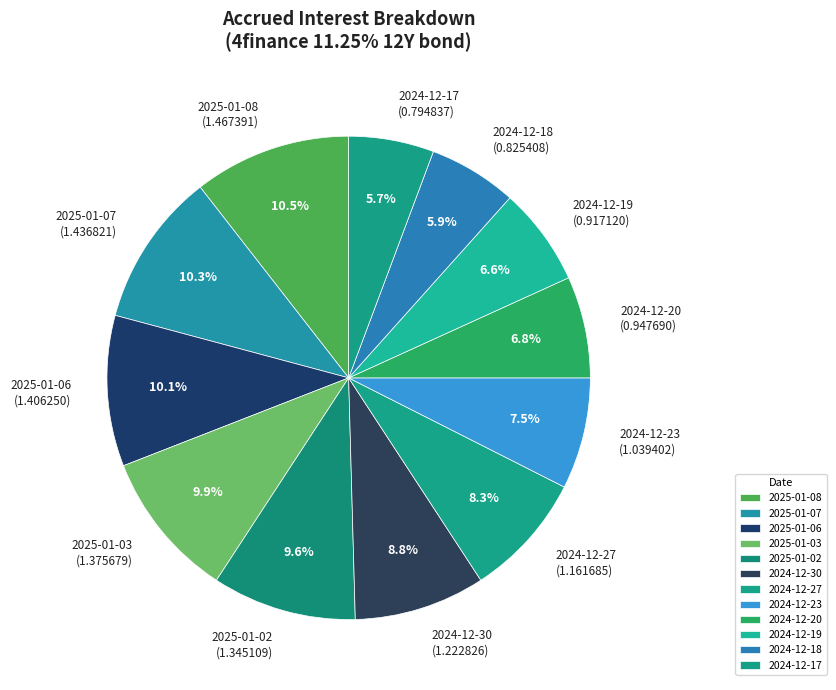

To the nearest percent, what is the combined percentage of 2024-12-30 and 2024-12-23?

16%